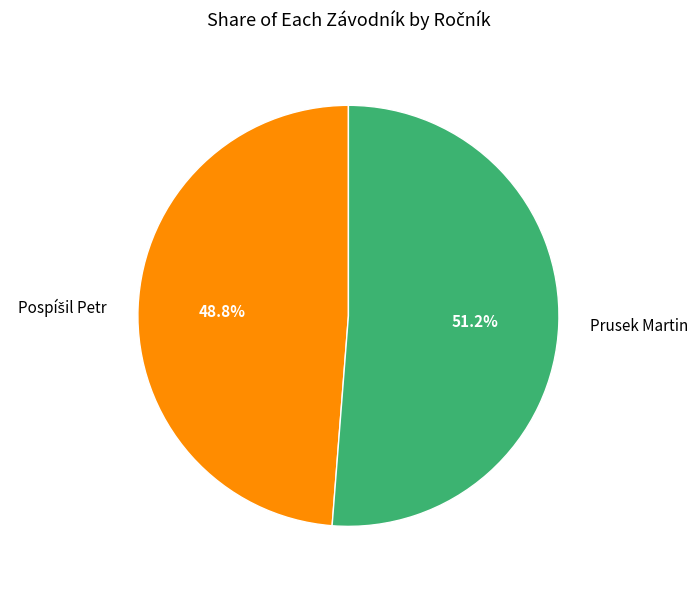

What is the majority slice?

Prusek Martin